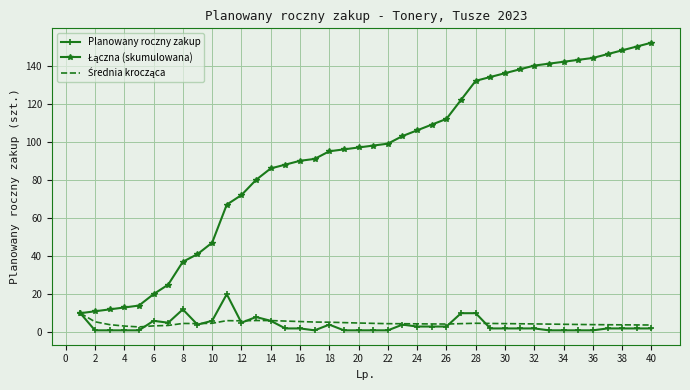

What are all the series names shown in the legend?

Planowany roczny zakup, Łączna (skumulowana), Średnia krocząca